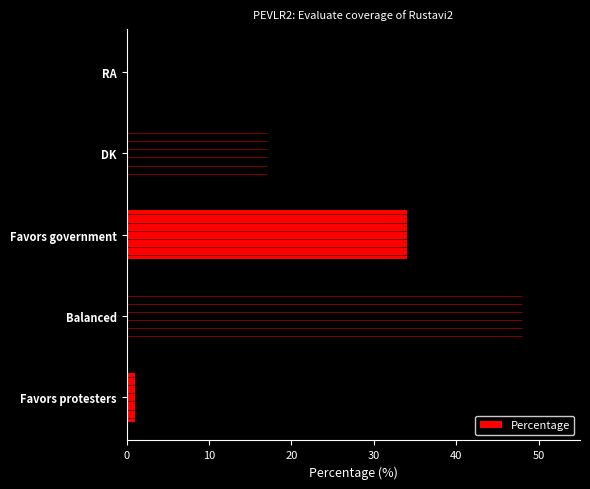

What is the value of the 1st bar from the left?

1